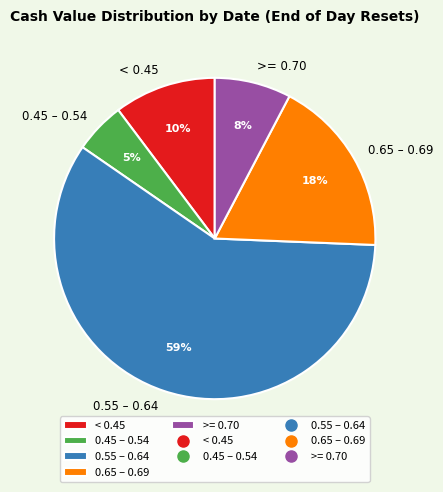

To the nearest percent, what is the average slice percentage?

20%